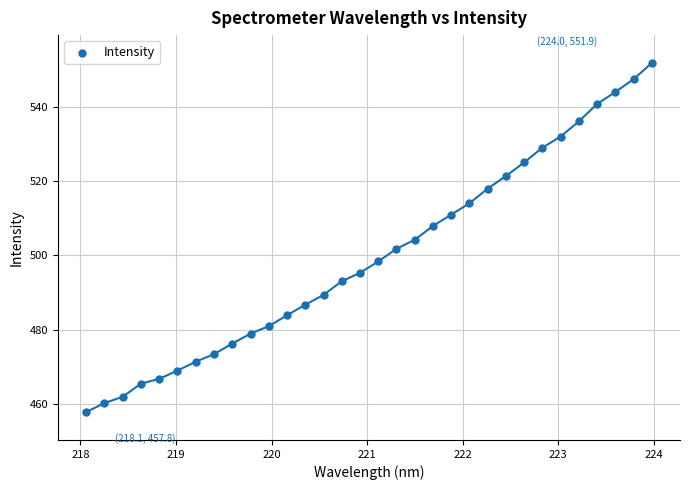

What is the range of Y values (max minus min)?

94.1